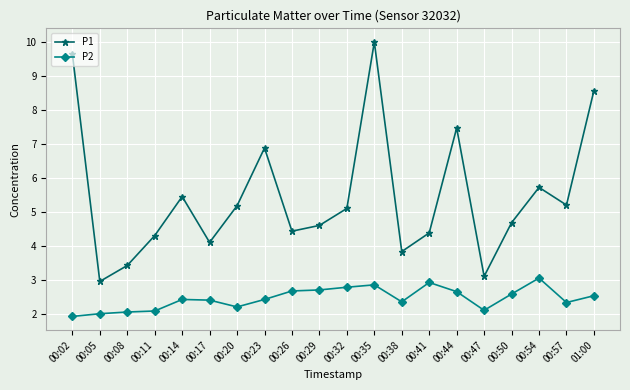

Which series has the largest range (max minus min)?

P1